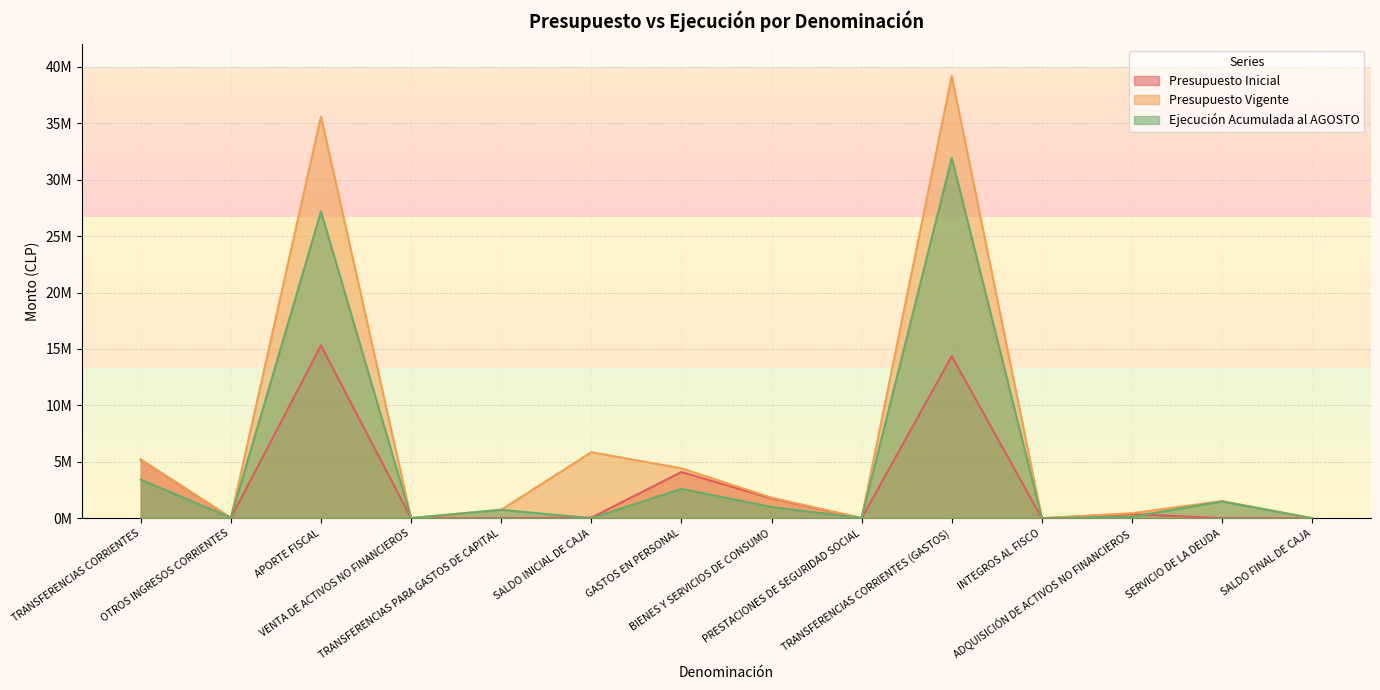

What is the difference between the highest and lowest values at ADQUISICIÓN DE ACTIVOS NO FINANCIEROS?

309712